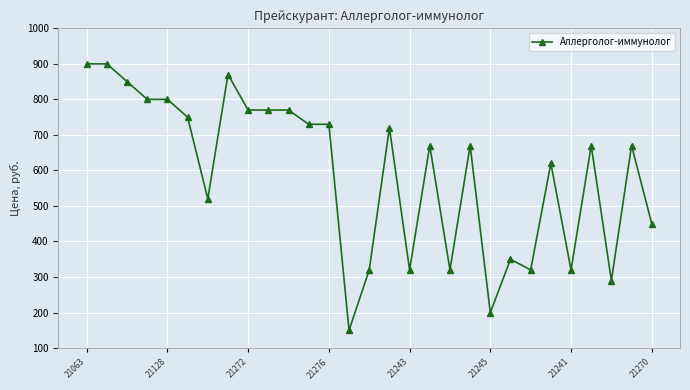

What is the minimum value shown in the chart?

150